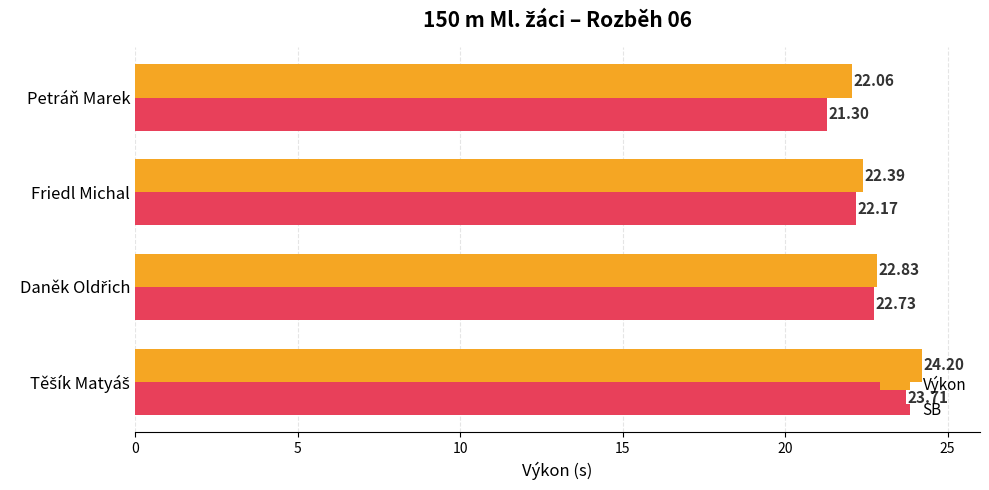

List the series in order of their peak value, highest first.

Výkon, SB